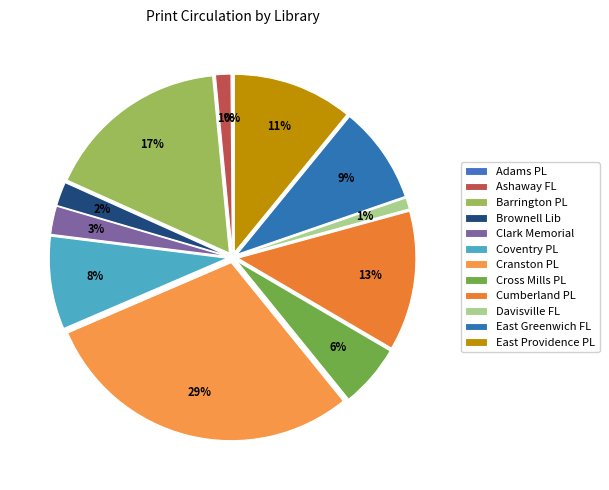

How many slices are in this pie chart?

12